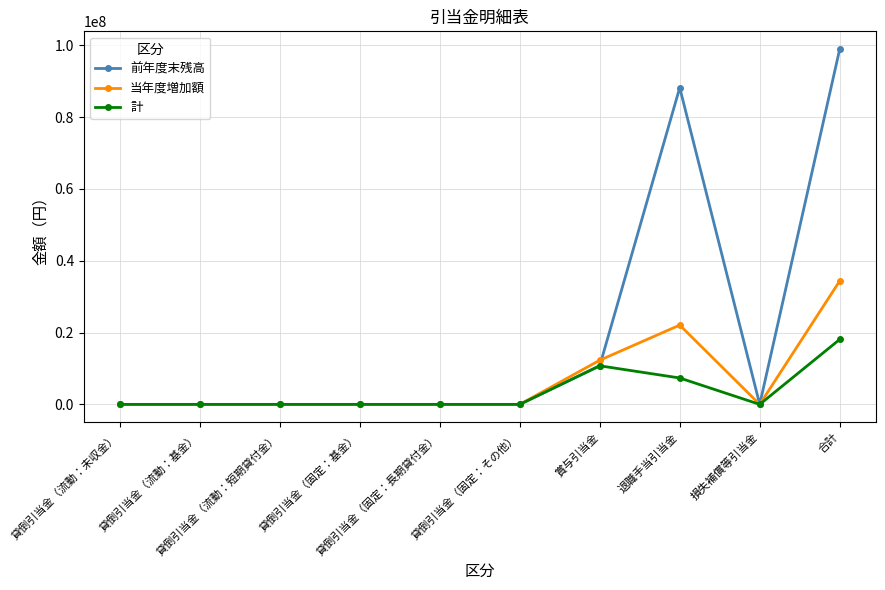

What is the value of the 計 point at the 8th from the left?

7351881